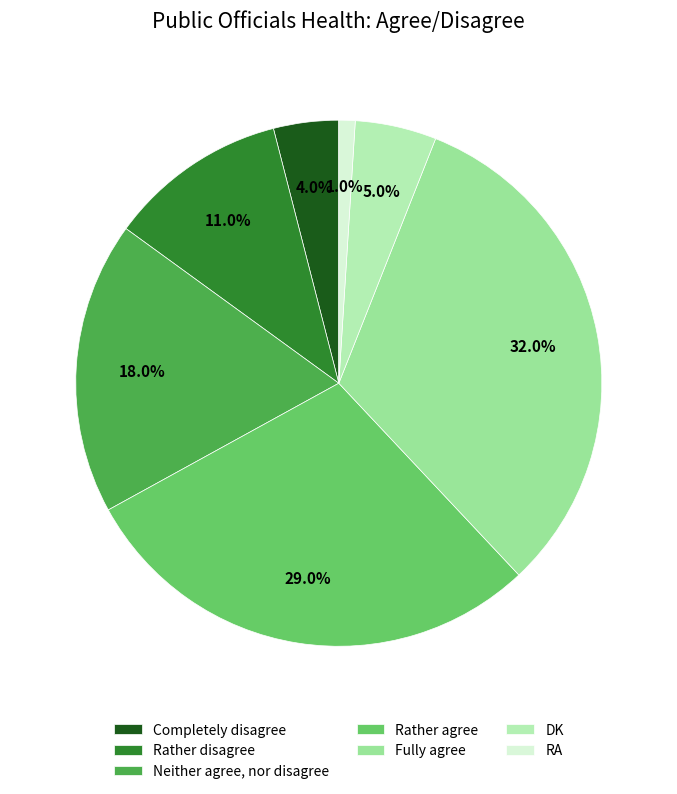

To the nearest percent, what is the difference between the largest and smallest slice percentages?

31%